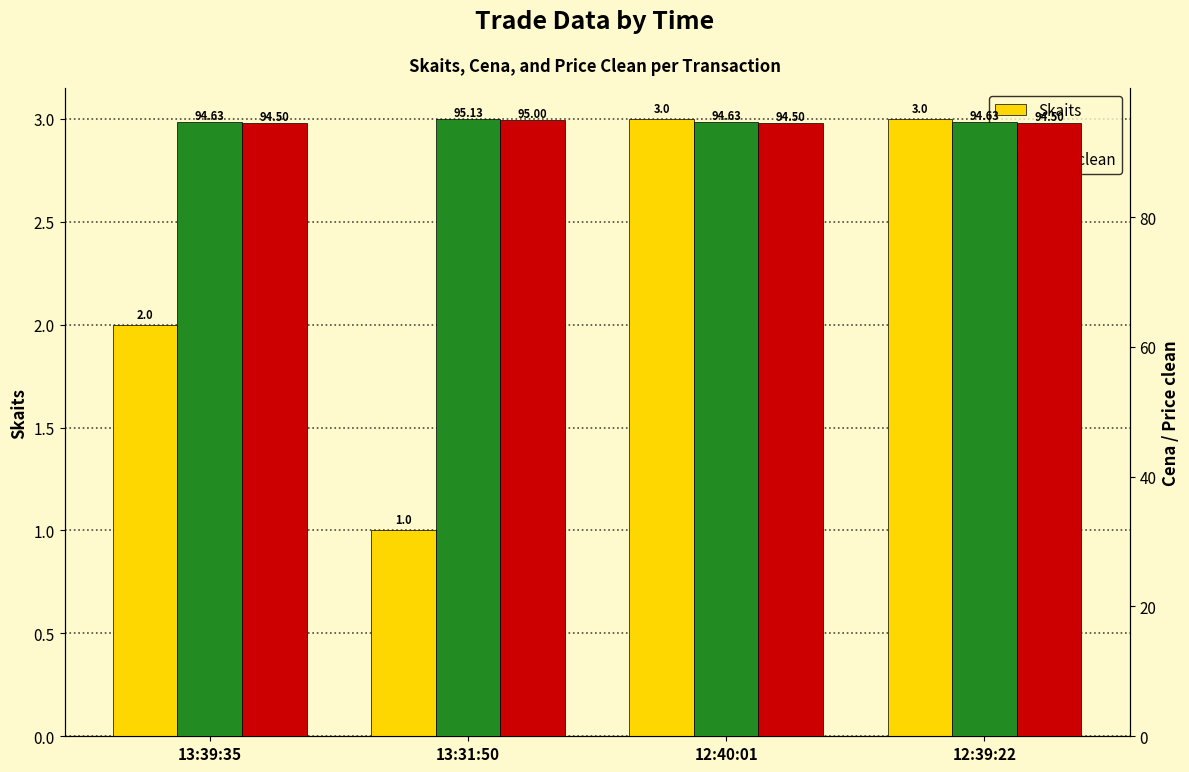

Rank the categories by Cena value from highest to lowest.

13:31:50, 13:39:35, 12:40:01, 12:39:22